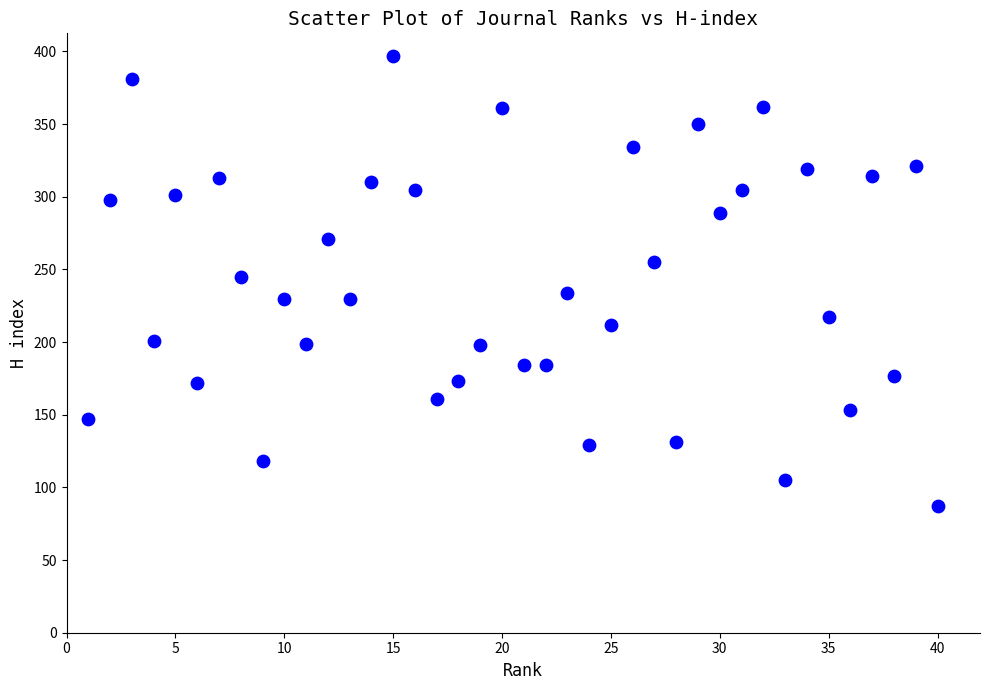

What is the range of Y values (max minus min)?

310